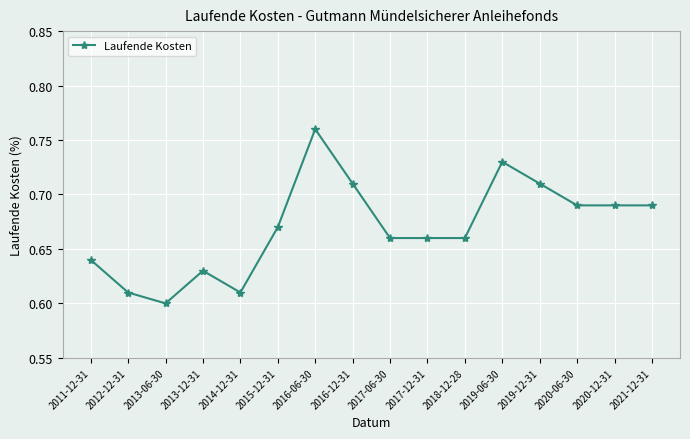

At which label is the value closest to 0?

2013-06-30